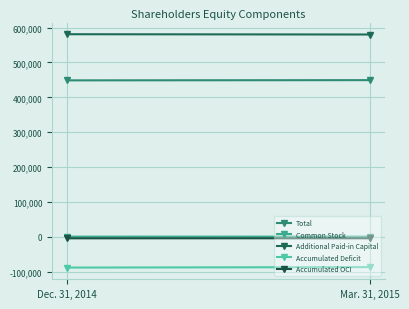

What is the lowest value of the Additional Paid-in Capital series?

580282